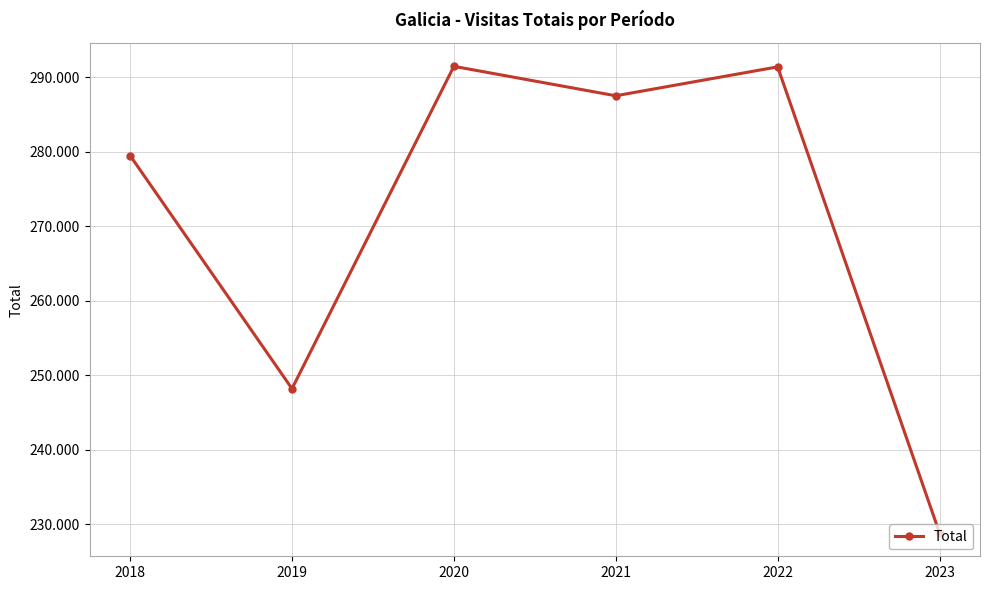

What is the sum of all values?

1626881